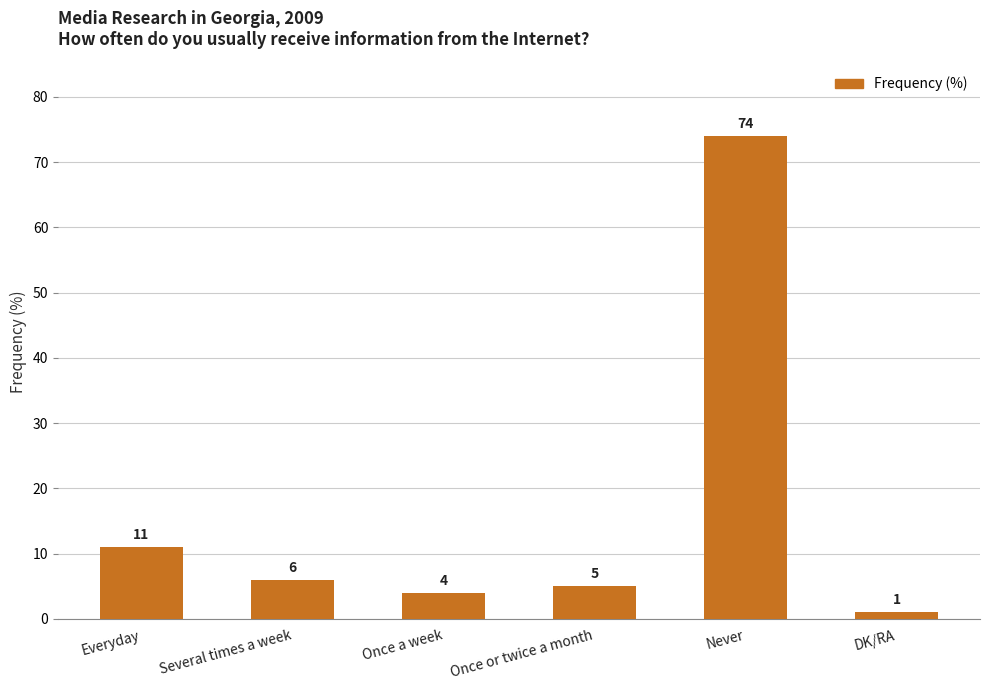

Are the bars horizontal?

No